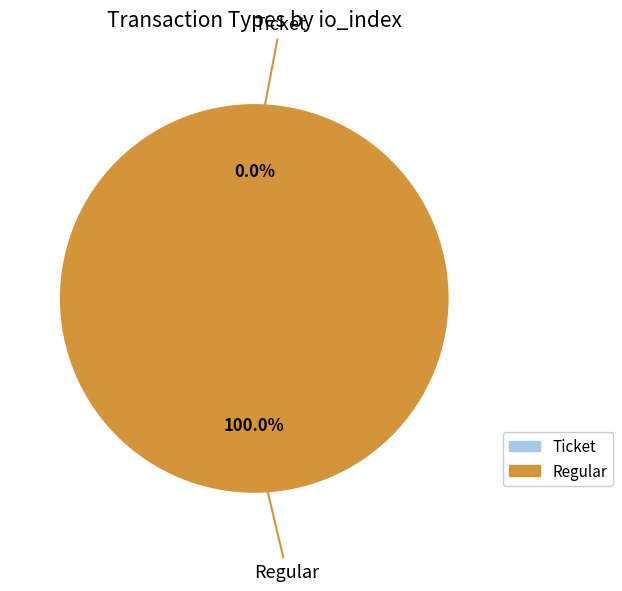

To the nearest percent, what portion does Regular represent?

100%